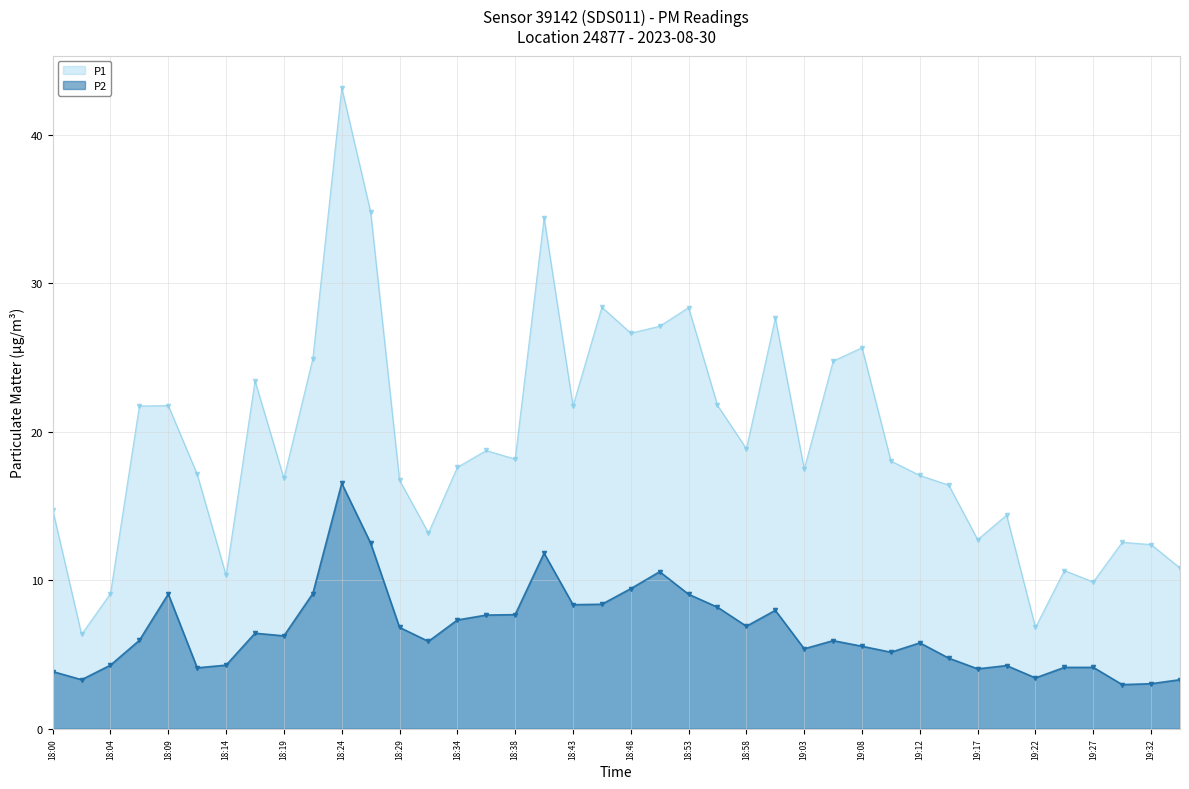

True or false: P1 has more than 1 points higher than both neighbors.

True